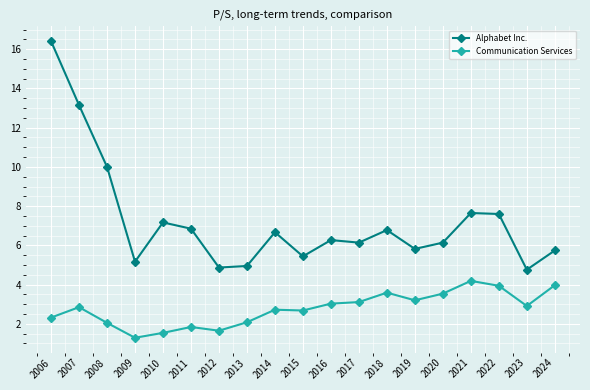

What value does the Alphabet Inc. series have at 2024?

5.7